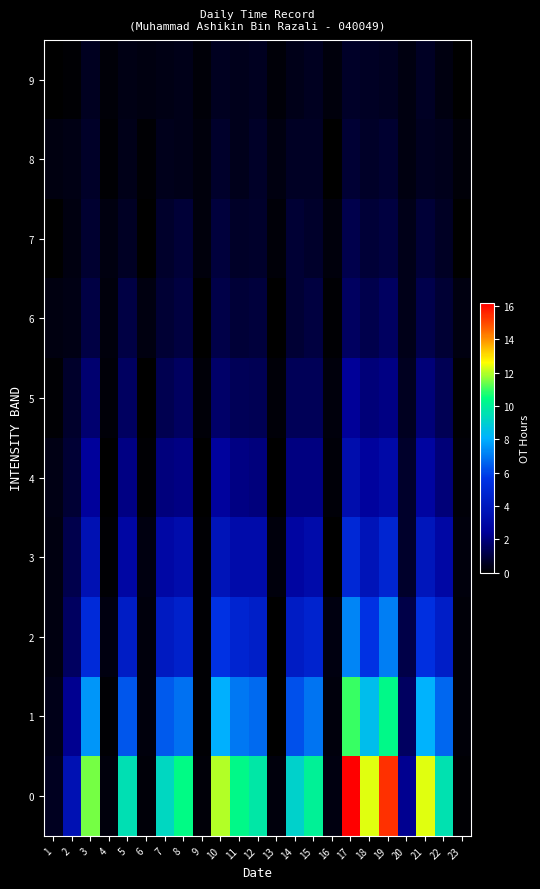

At 1, list the series in order from largest to smallest.

row_0, row_1, row_4, row_2, row_6, row_3, row_8, row_5, row_7, row_9